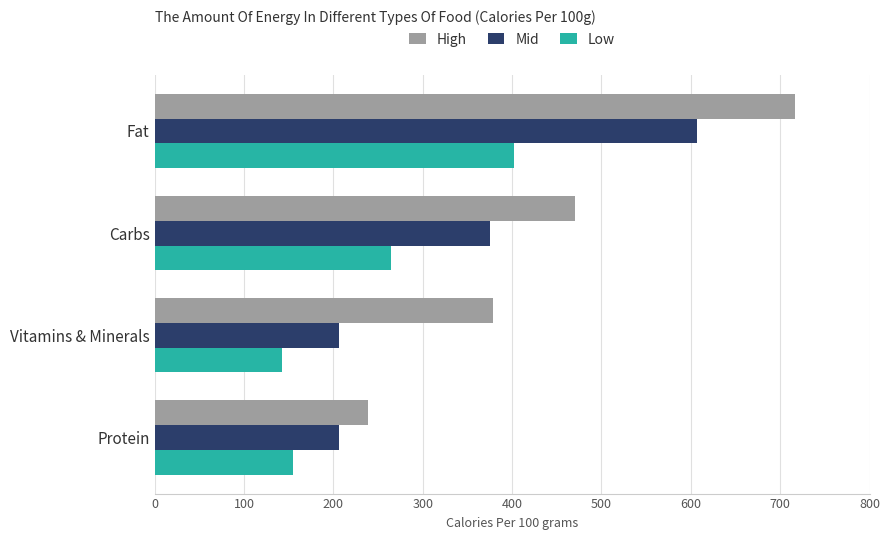

What are all the series names shown in the legend?

High, Mid, Low